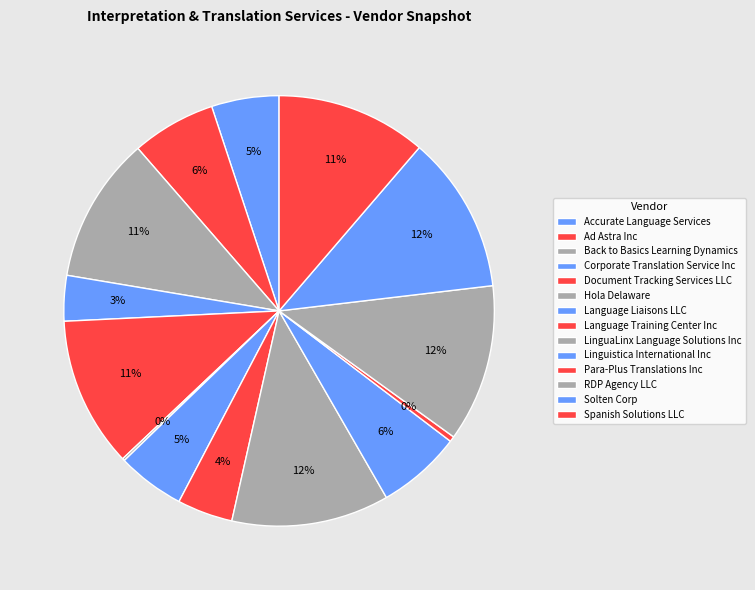

The Solten Corp slice represents 12% of the pie. True or false?

True